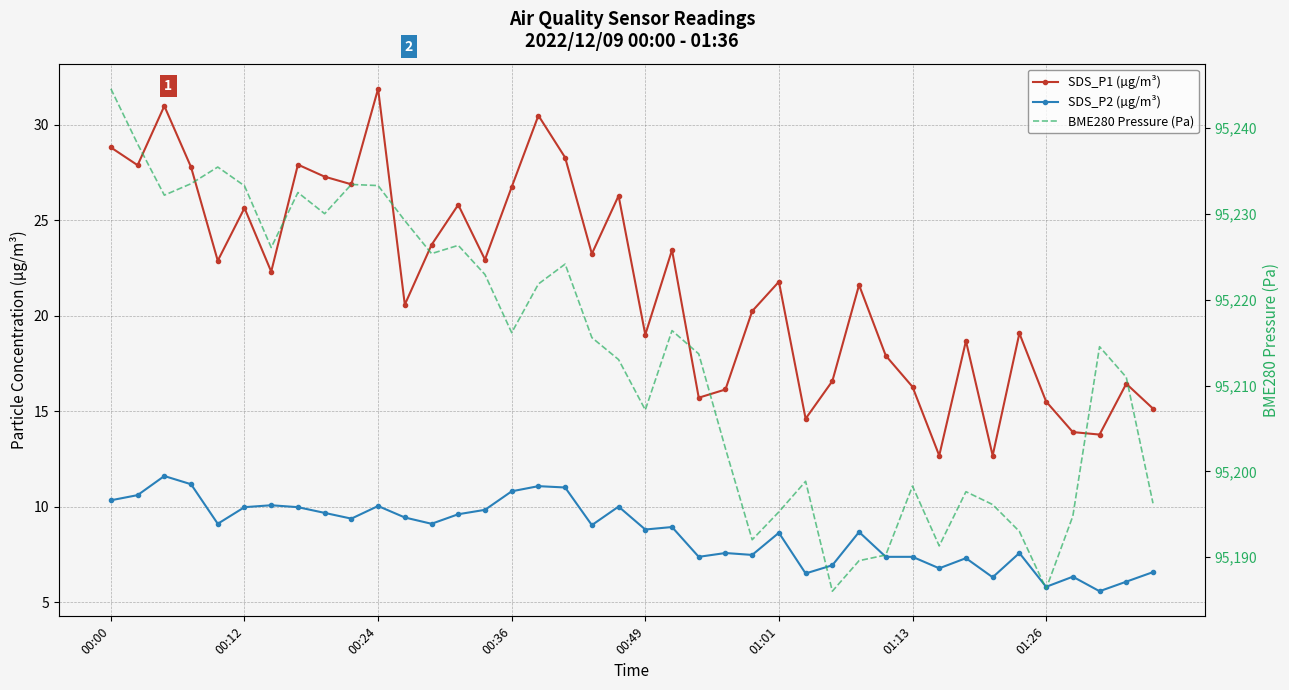

Between 00:49 and 30, which series saw the biggest shift?

BME280 Pressure (Pa)